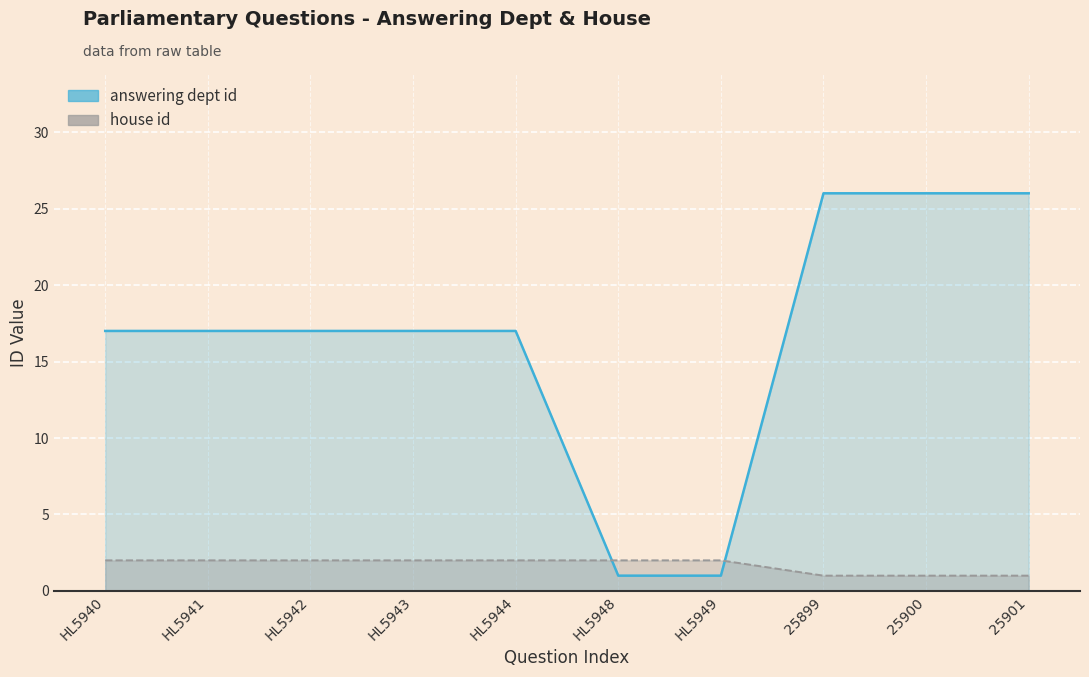

How many values in the house id series are below 2?

3